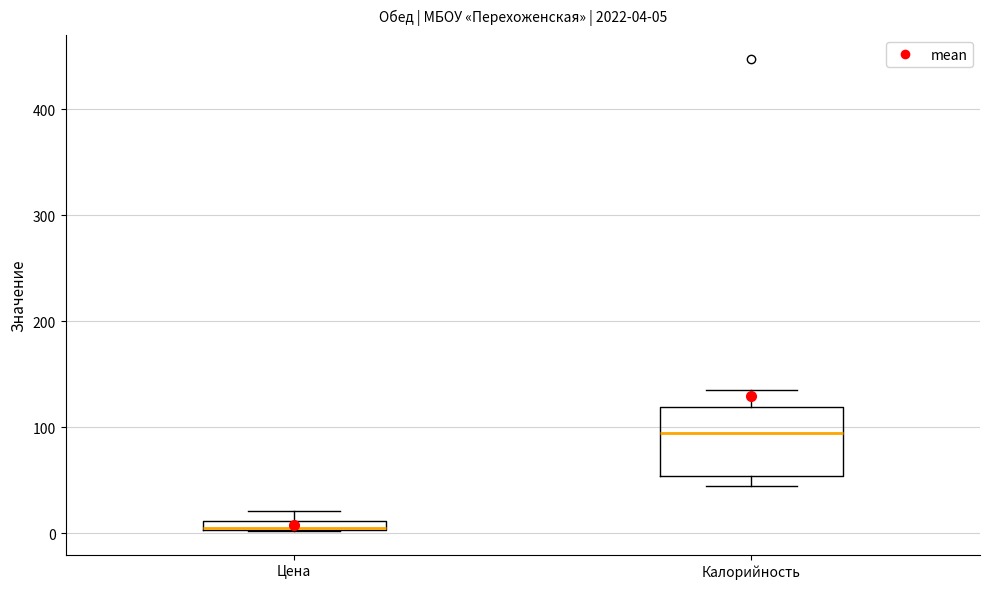

Which box is the tallest, from its lower edge to its upper edge?

Калорийность